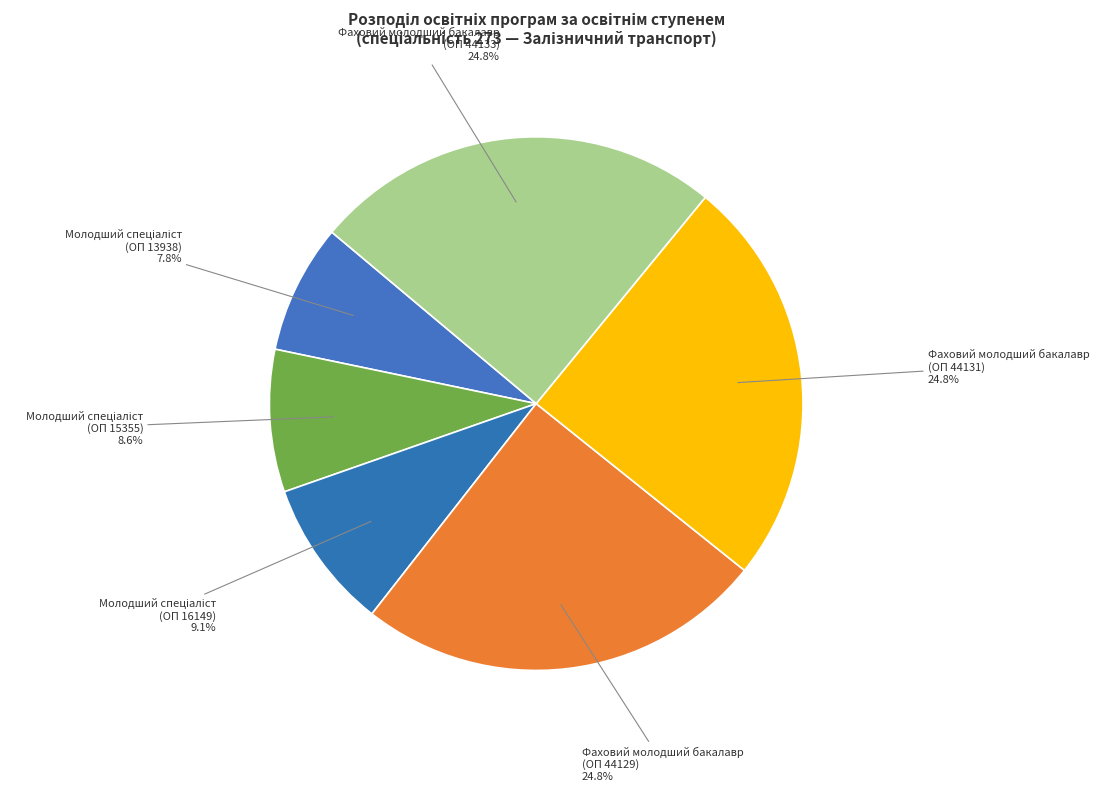

Count the number of slices in the pie.

6